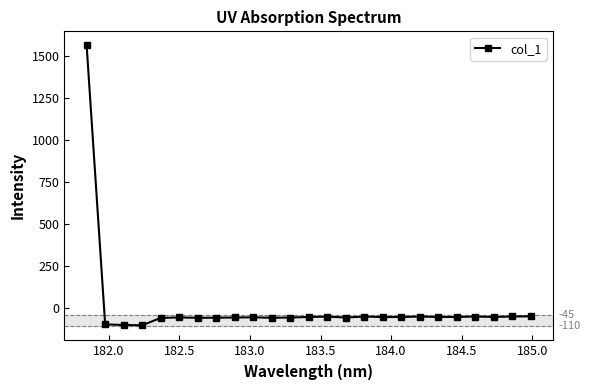

What is the difference between the maximum and minimum values?

1668.1